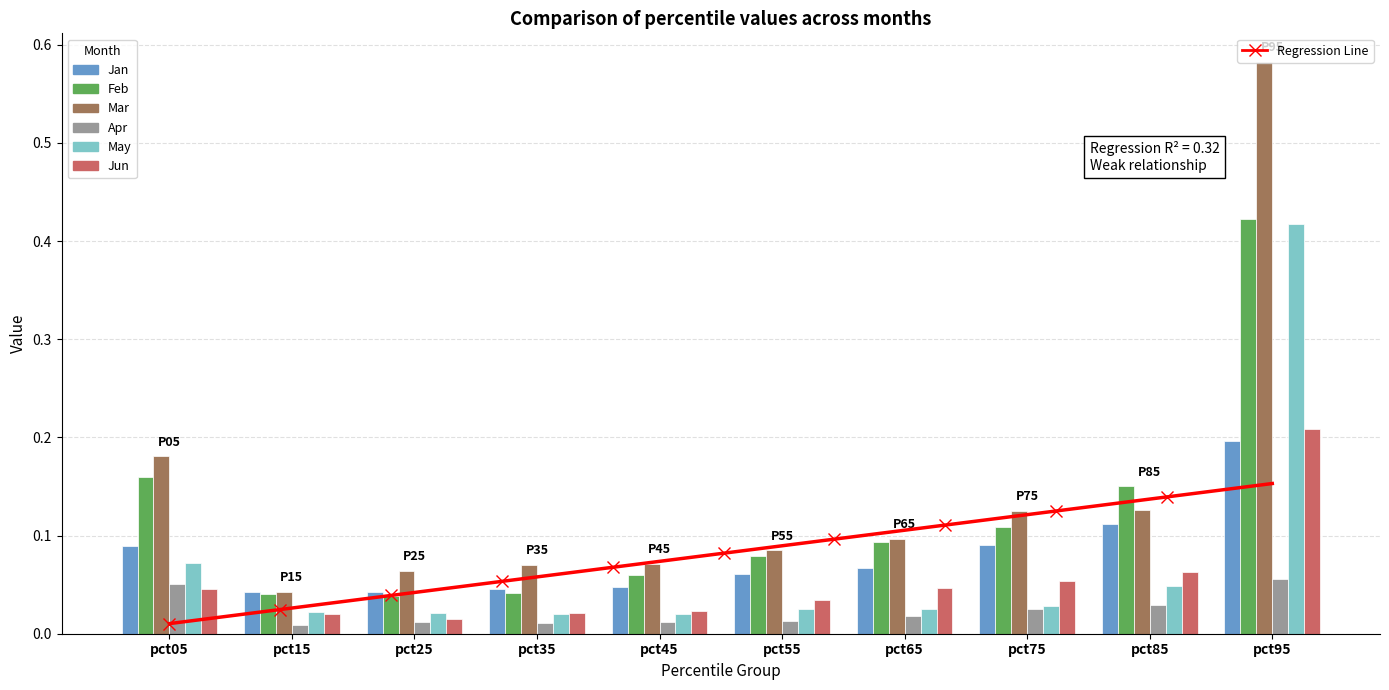

Reading left to right, extract all data points from this chart.

Jan: pct05=0.1	pct15=0.0	pct25=0.0	pct35=0.0	pct45=0.0	pct55=0.1	pct65=0.1	pct75=0.1	pct85=0.1	pct95=0.2
Feb: pct05=0.2	pct15=0.0	pct25=0.0	pct35=0.0	pct45=0.1	pct55=0.1	pct65=0.1	pct75=0.1	pct85=0.2	pct95=0.4
Mar: pct05=0.2	pct15=0.0	pct25=0.1	pct35=0.1	pct45=0.1	pct55=0.1	pct65=0.1	pct75=0.1	pct85=0.1	pct95=0.6
Apr: pct05=0.1	pct15=0.0	pct25=0.0	pct35=0.0	pct45=0.0	pct55=0.0	pct65=0.0	pct75=0.0	pct85=0.0	pct95=0.1
May: pct05=0.1	pct15=0.0	pct25=0.0	pct35=0.0	pct45=0.0	pct55=0.0	pct65=0.0	pct75=0.0	pct85=0.0	pct95=0.4
Jun: pct05=0.0	pct15=0.0	pct25=0.0	pct35=0.0	pct45=0.0	pct55=0.0	pct65=0.0	pct75=0.1	pct85=0.1	pct95=0.2